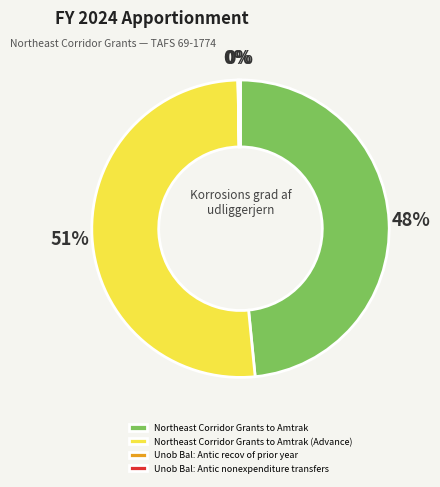

The Northeast Corridor Grants to Amtrak slice represents 35% of the pie. True or false?

False